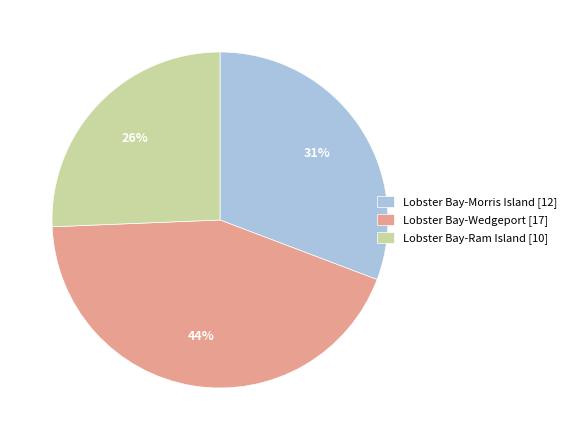

What percentage is the Lobster Bay-Morris Island [12] slice, to the nearest percent?

31%